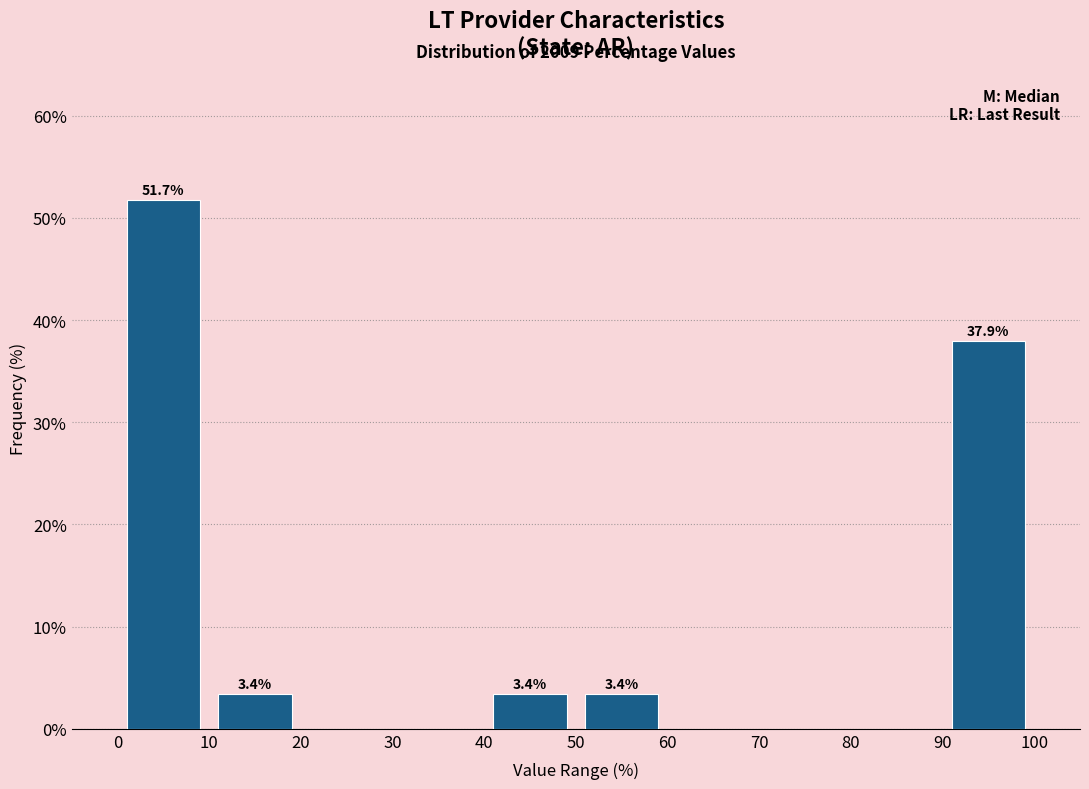

Which range on the x-axis has the tallest bar?

0 to 10